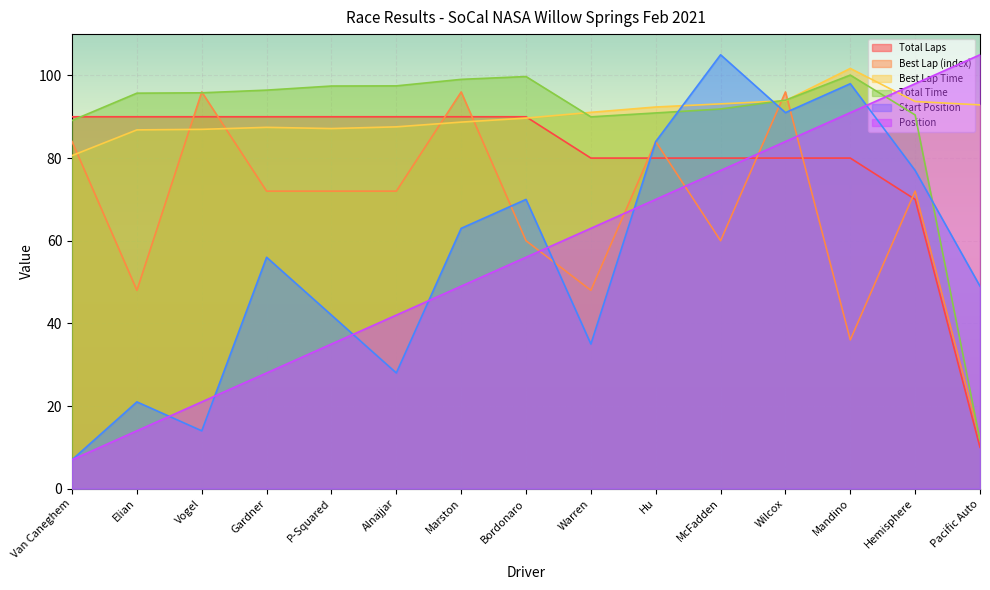

Where is Best Lap Time nearest to the value 91?

Warren